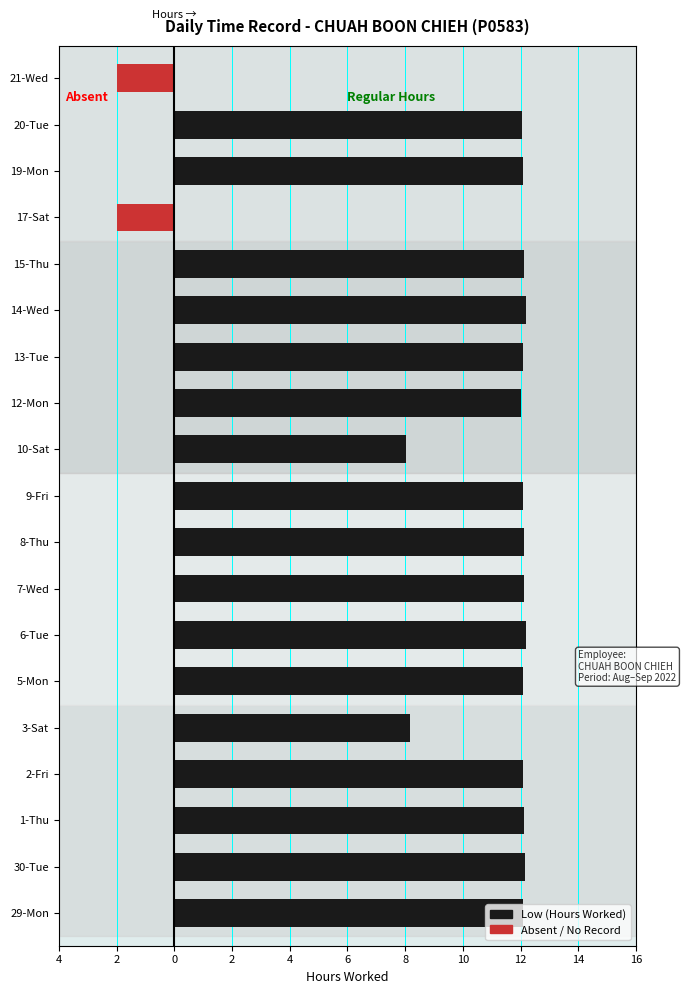

What is the difference between the Low (Hours Worked) values at 3-Sat and 15-Thu?

3.9